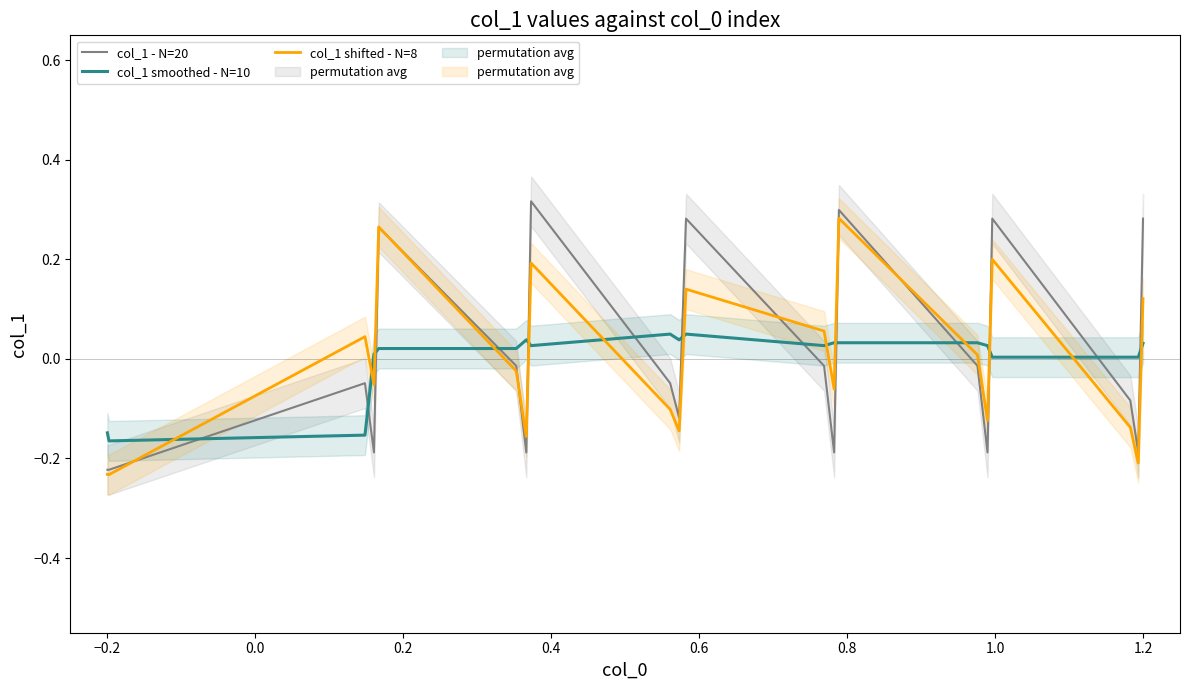

What is the highest value of the col_1 shifted - N=8 series?

0.3